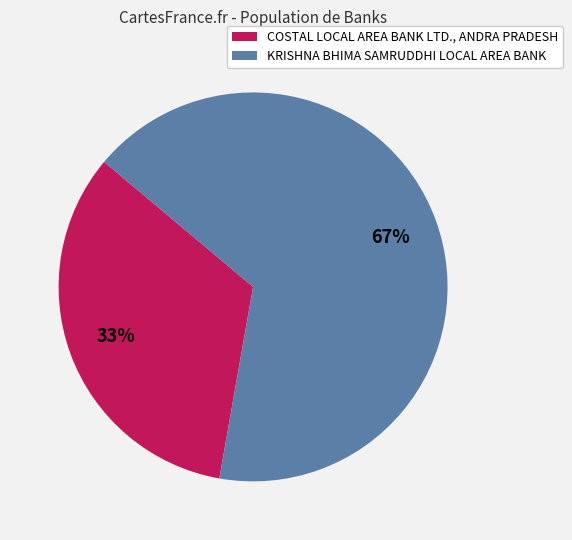

Is there any slice that represents more than half of the pie?

Yes